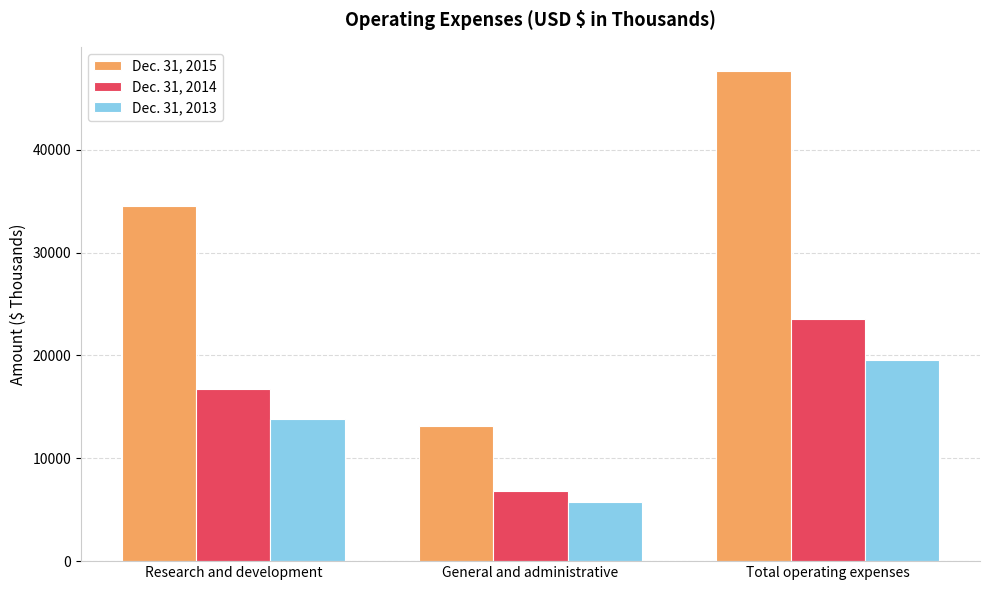

What is the value of the Dec. 31, 2014 bar at the 3rd from the left?

23554